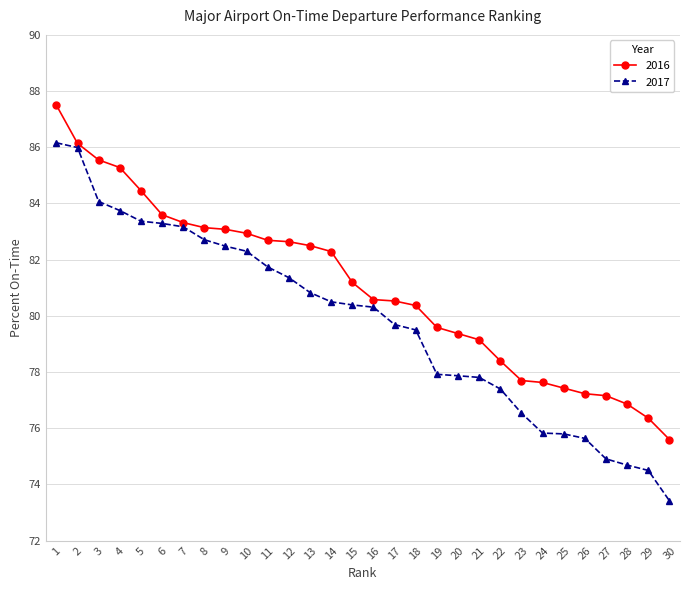

Which series changed the most between 11 and 16?

2016